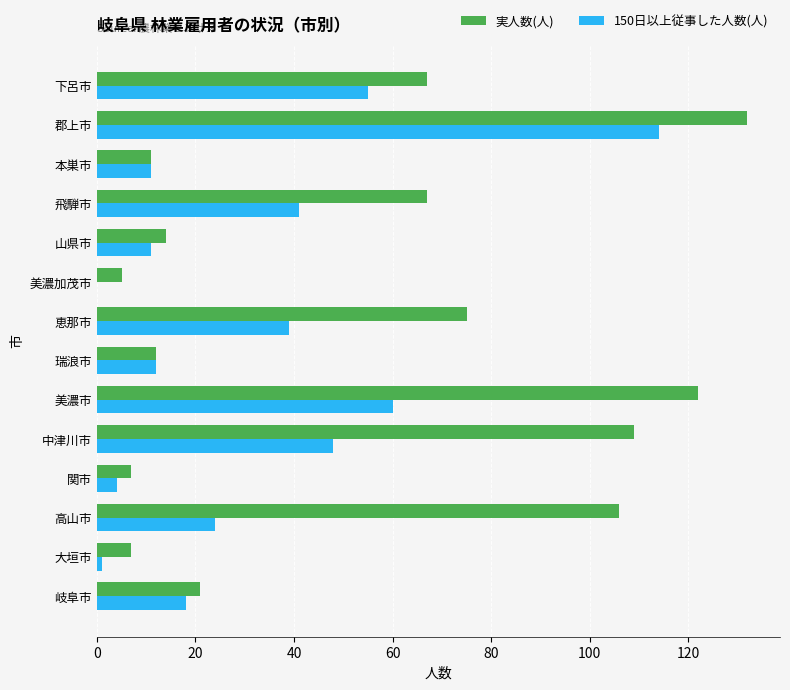

Which series has the largest total across all categories?

実人数(人)